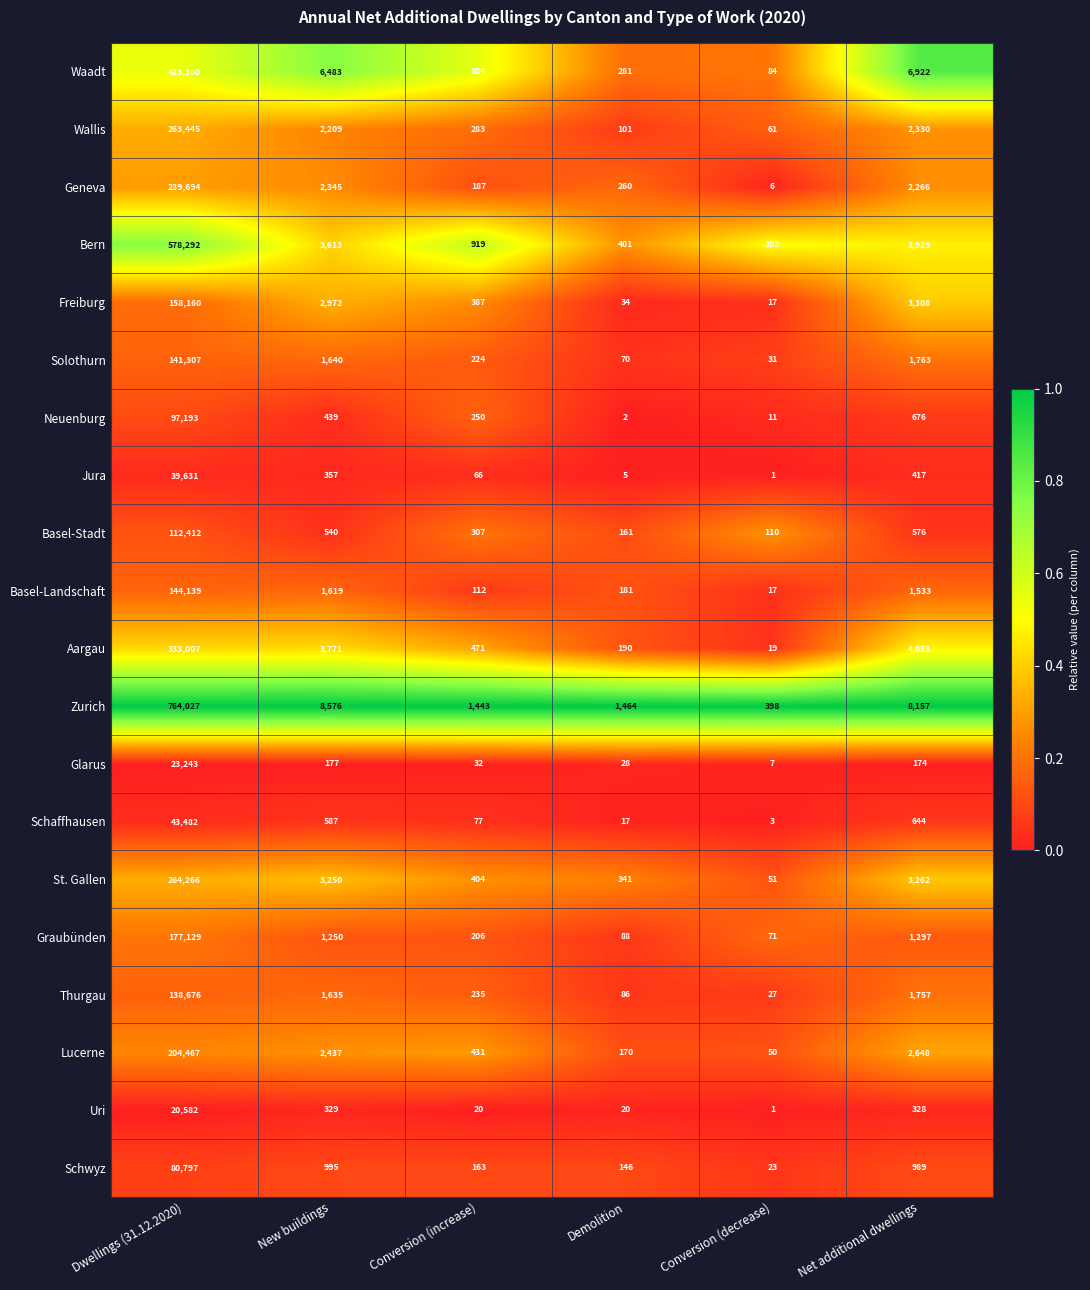

What is the average value of the Graubünden series?

30007